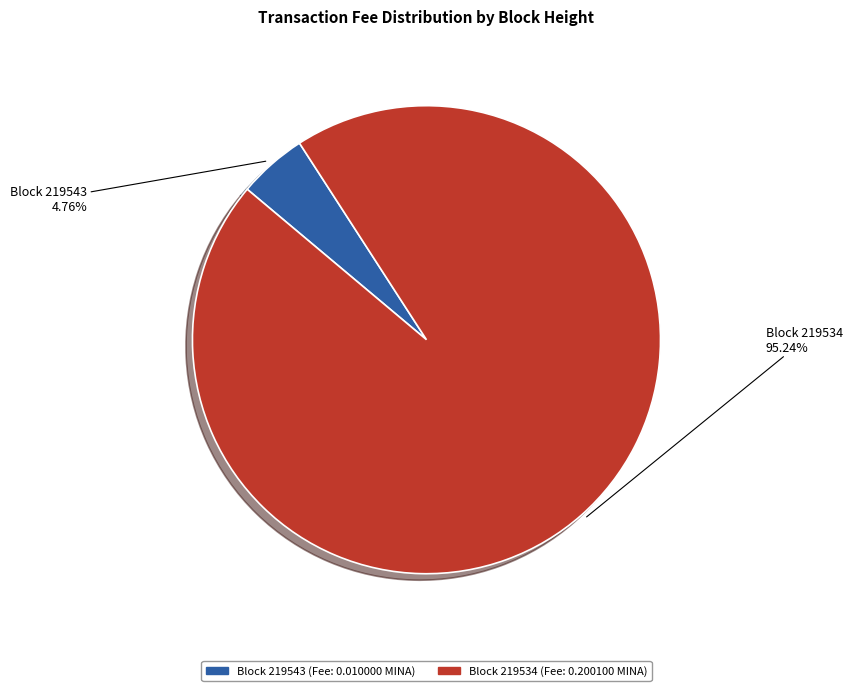

How many slices are in this pie chart?

2